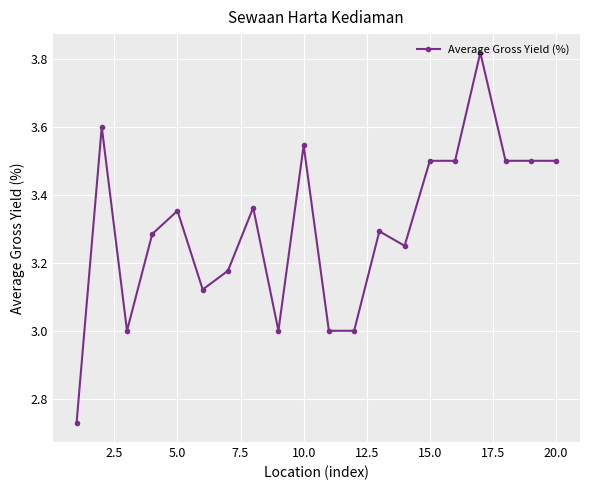

What is the sum of all values?

66.0